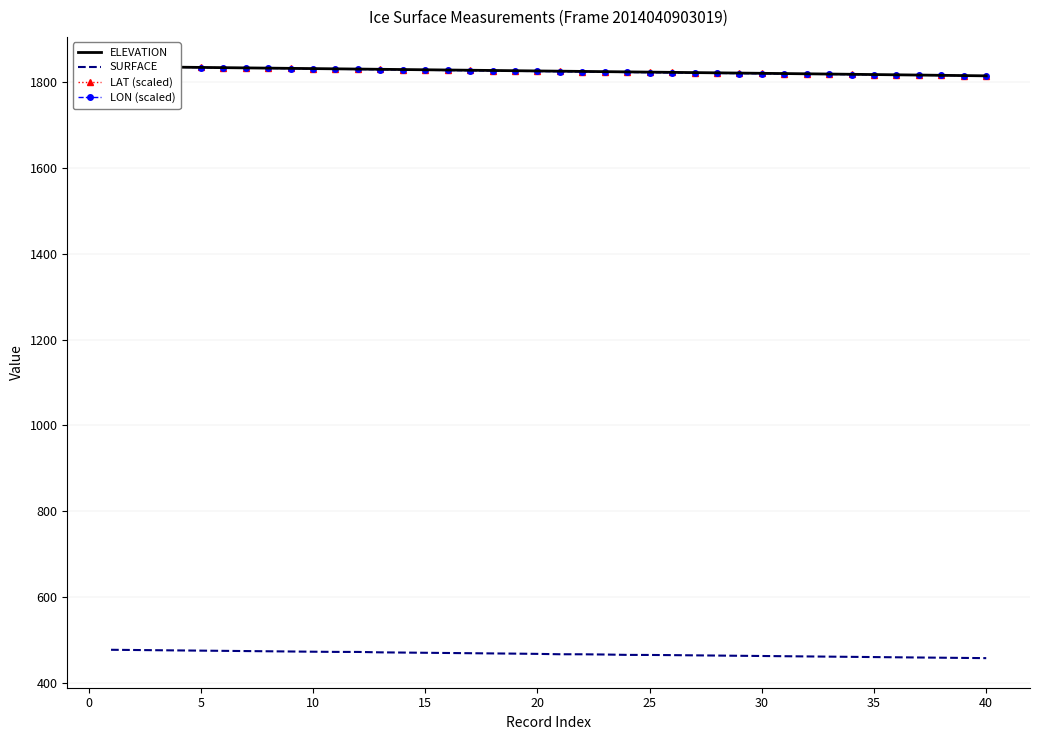

What is the highest value of the SURFACE series?

477.6